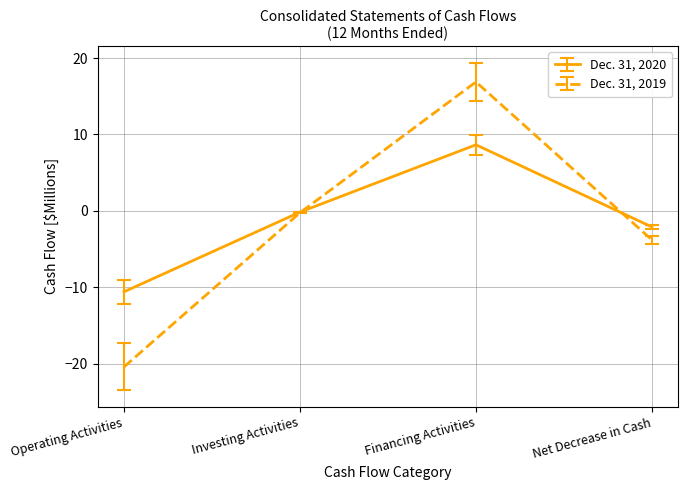

List the series in order of their peak value, highest first.

Dec. 31, 2019, Dec. 31, 2020